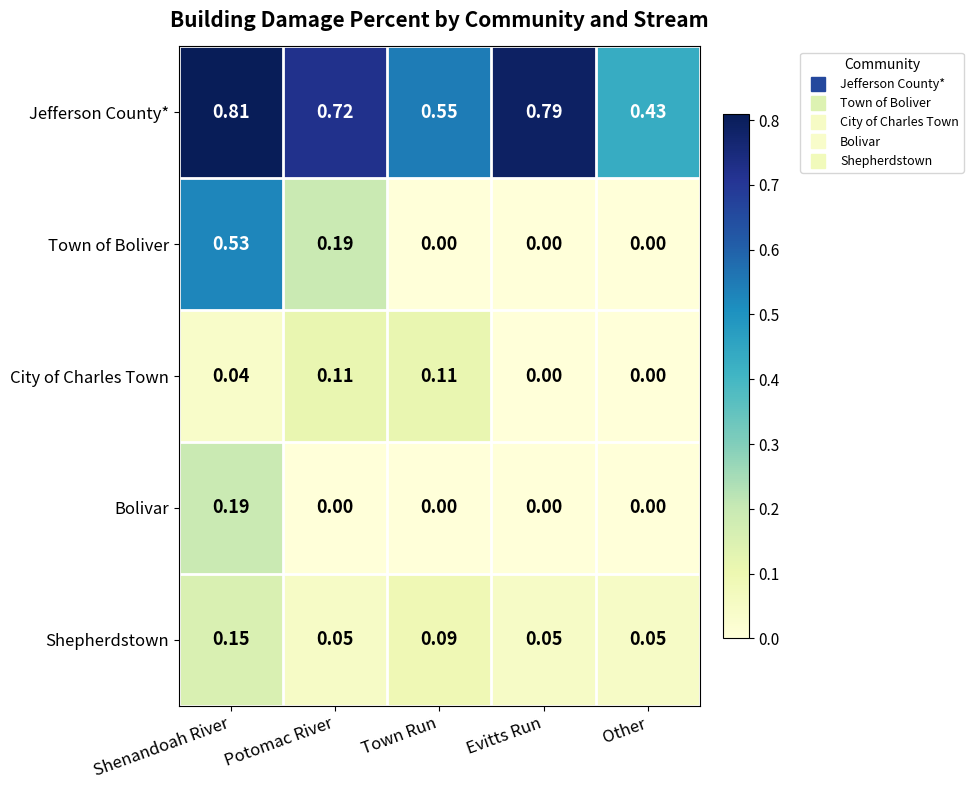

List the series in order of their peak value, lowest first.

City of Charles Town, Shepherdstown, Bolivar, Town of Boliver, Jefferson County*